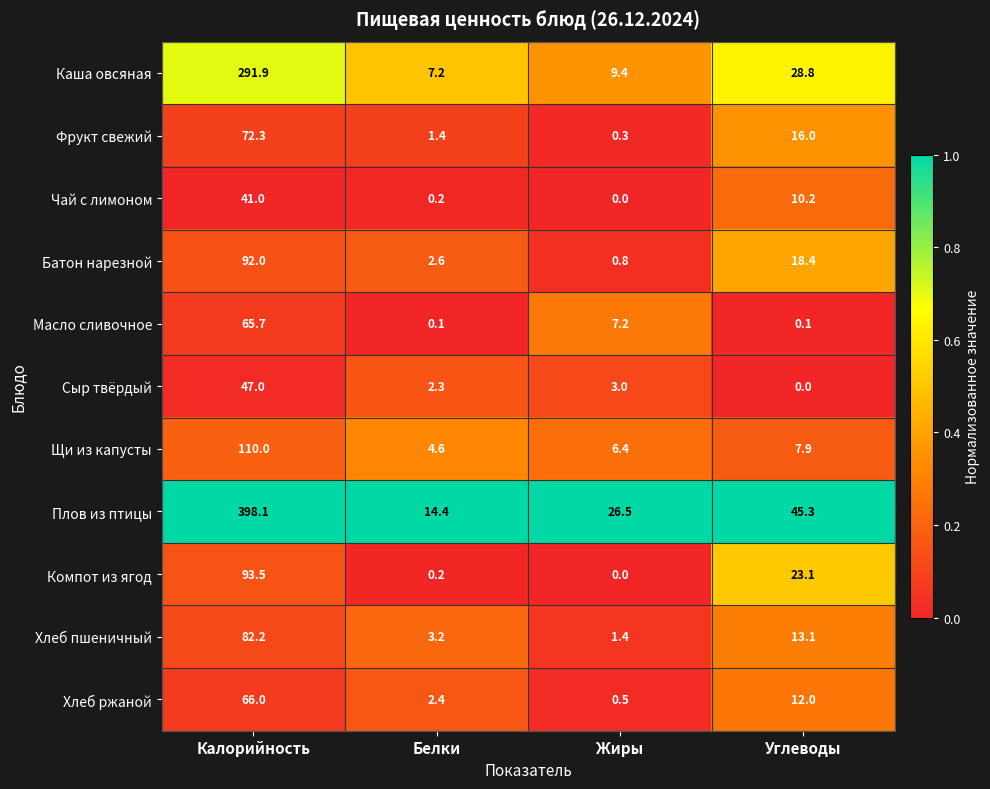

Which series has the largest range (max minus min)?

Плов из птицы